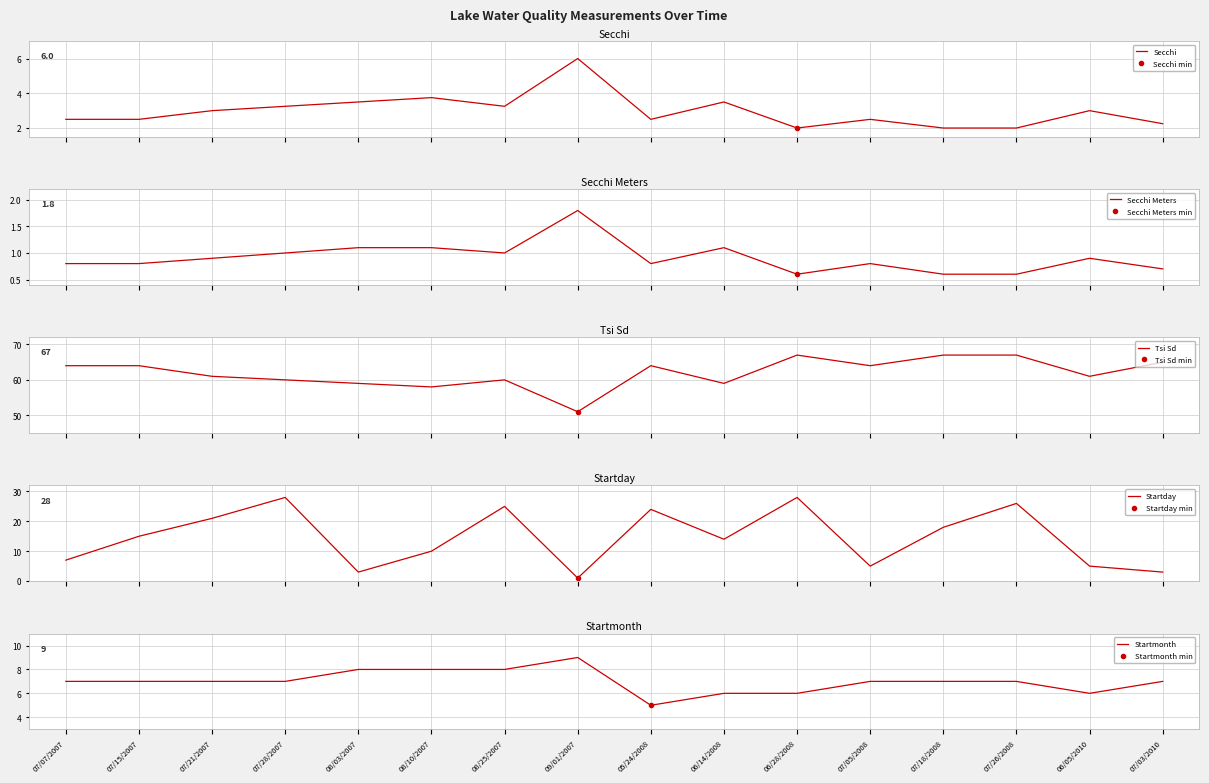

True or false: Startmonth has a value of 7.0 at 07/07/2007.

True